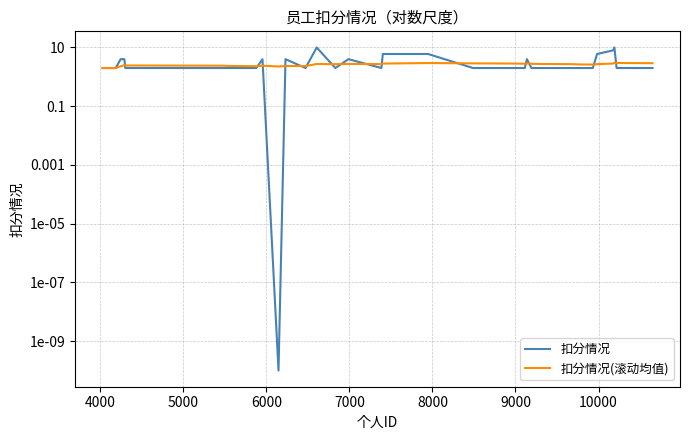

Is it true that 扣分情况 equals 5.3 at 27?

False